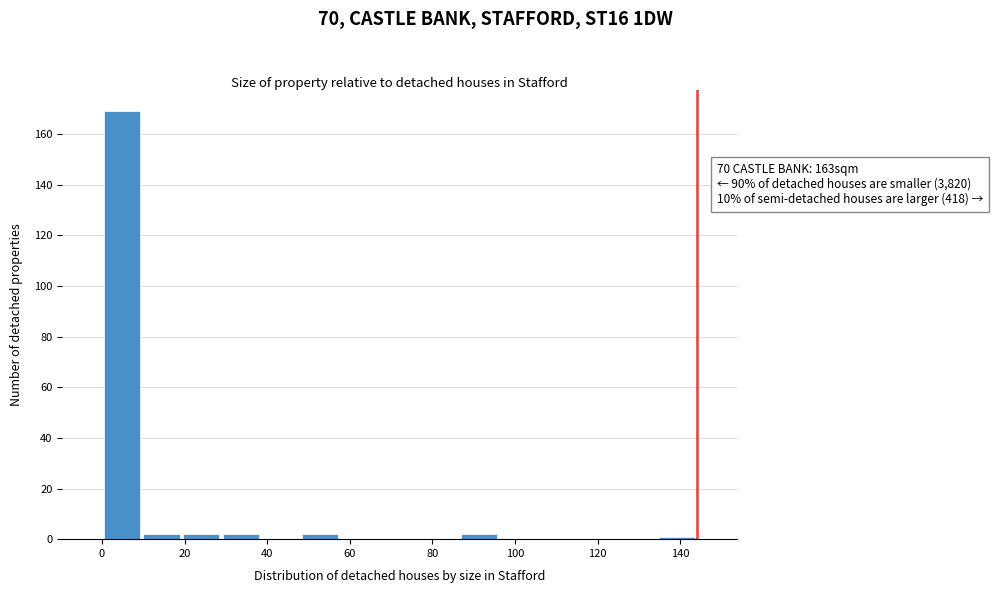

Which range on the x-axis has the tallest bar?

0.0 to 9.6